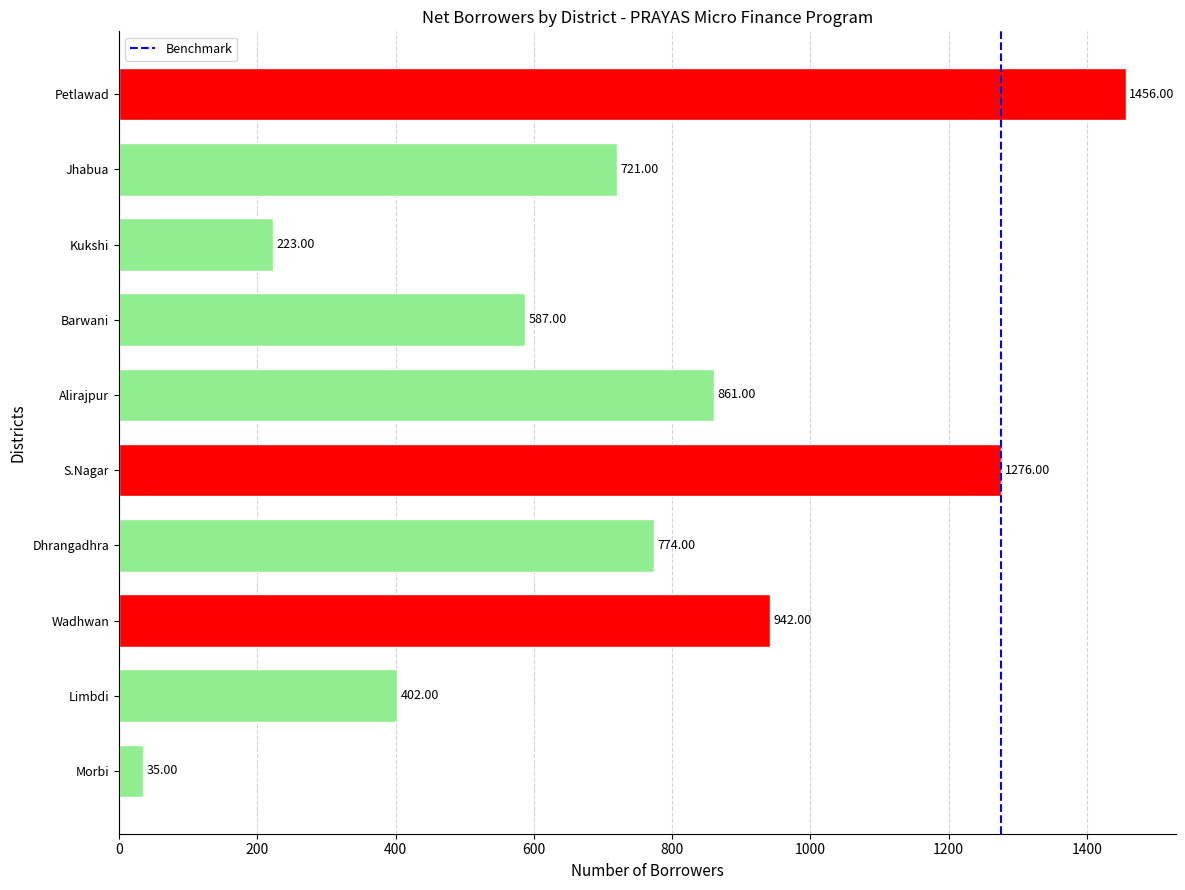

Which has a higher value, Kukshi or Petlawad?

Petlawad